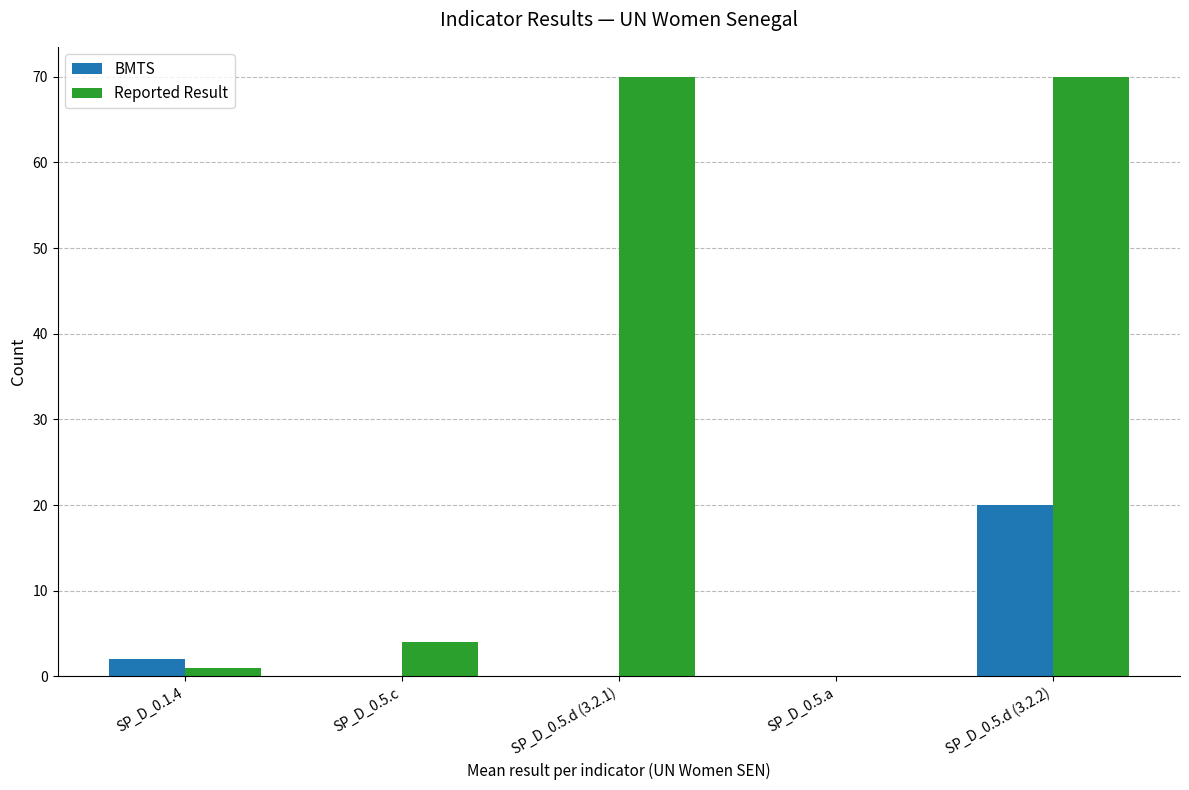

What is the sum of all BMTS values?

22